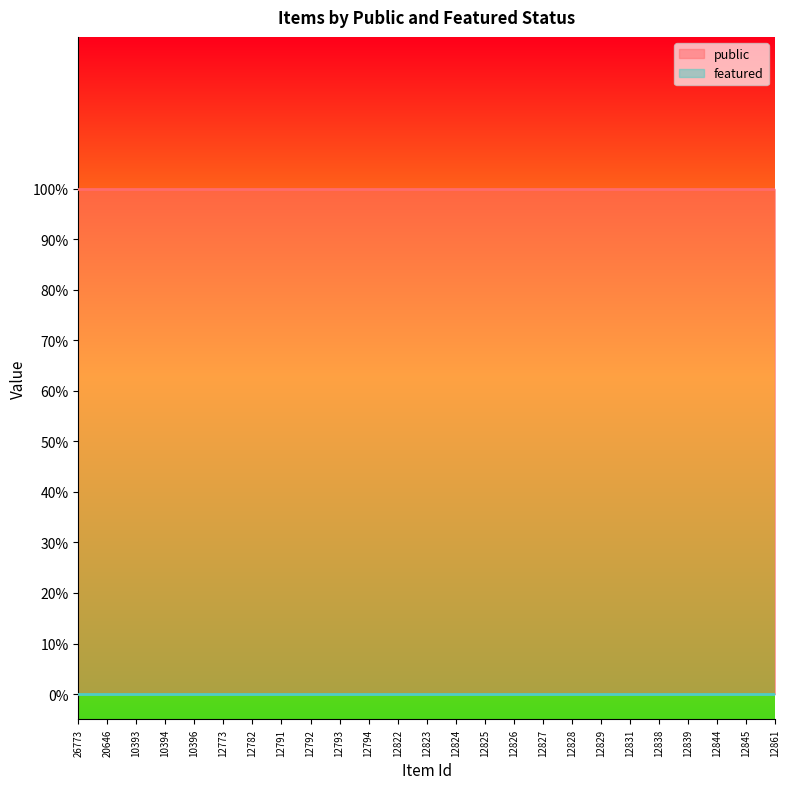

What is the minimum value for public?

1